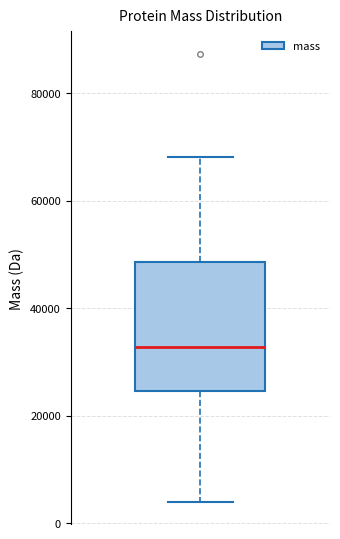

Where does the median line of the box sit on the y-axis? The values are not printed on the chart, so give them approximately, as read against the axis.

32000